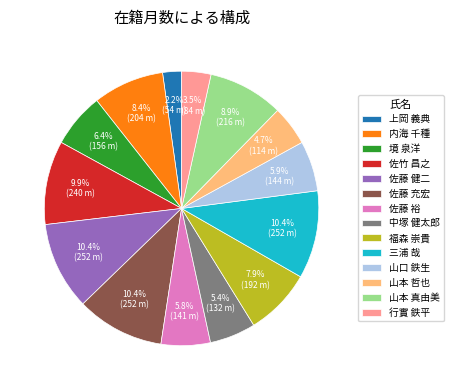

How much of the chart is everything except 佐藤 充宏?

89.6%